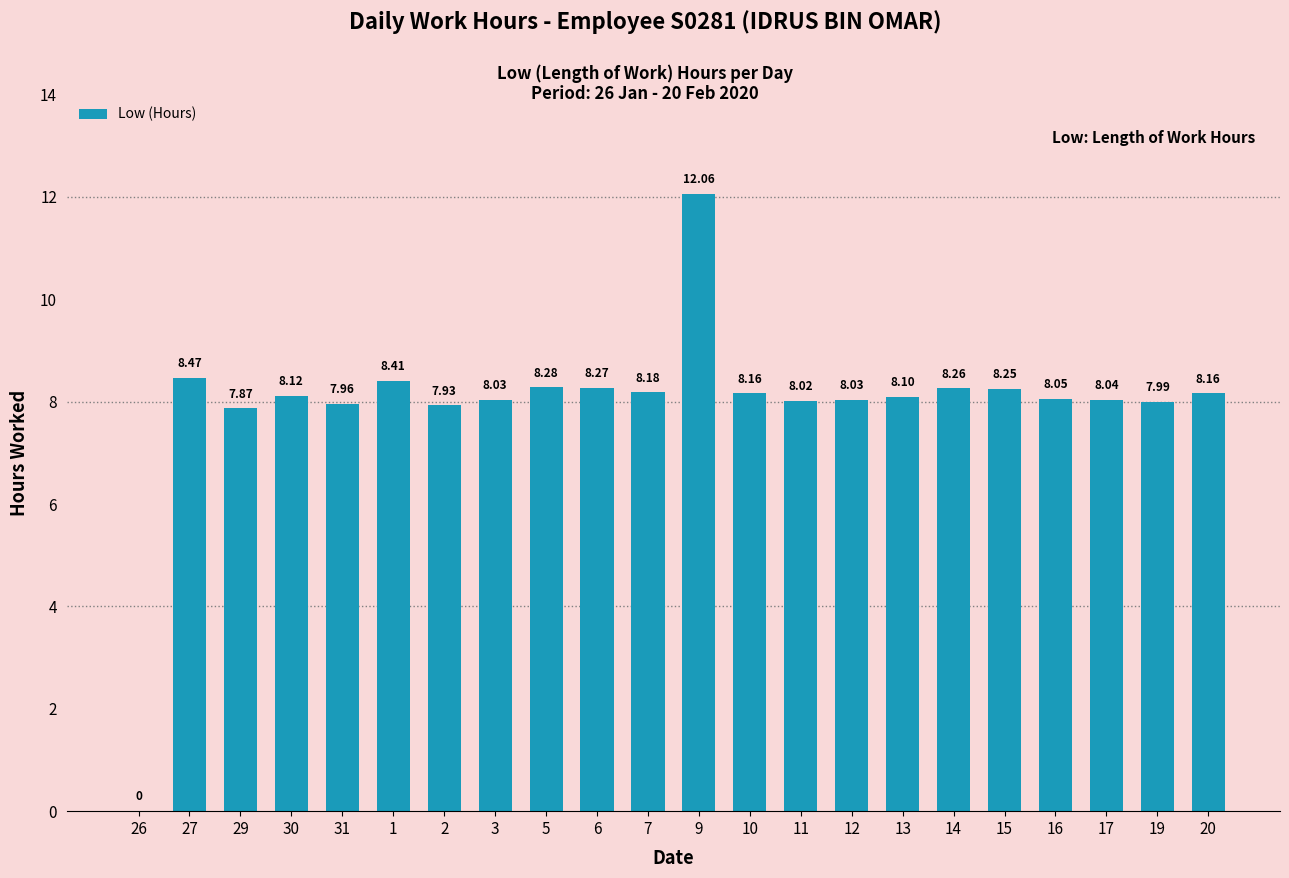

Which has a higher value, 15 or 10?

15